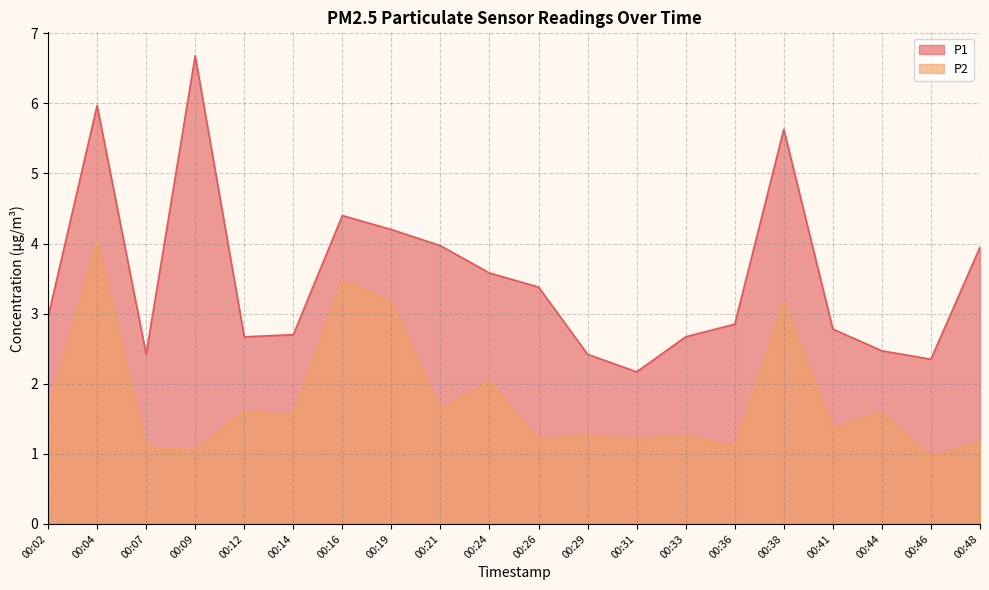

Is it true that P1 equals 0.7 at 00:07?

False